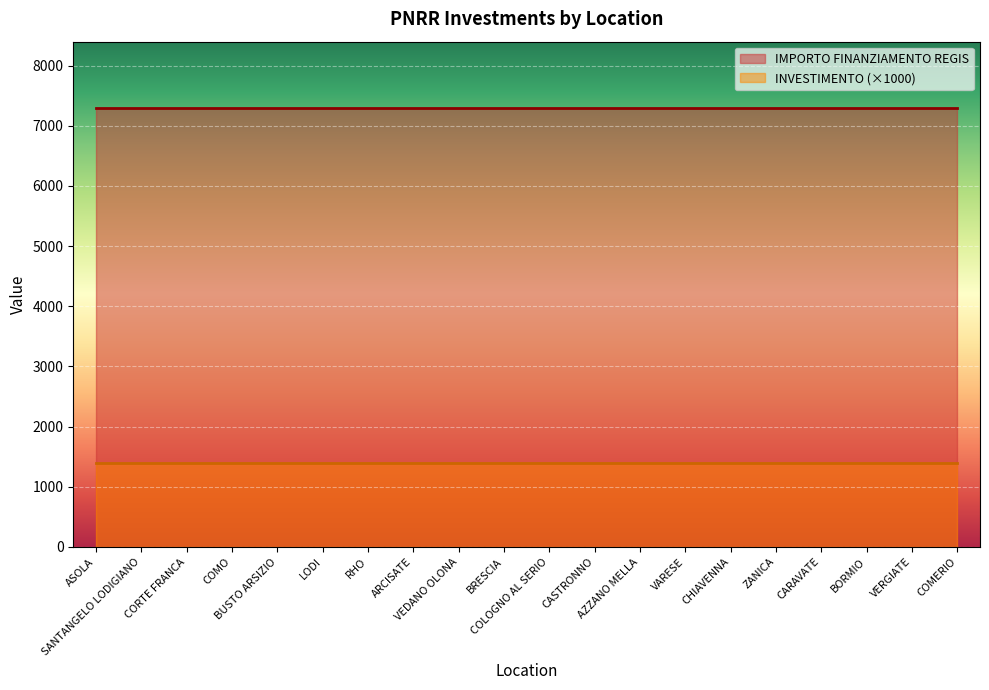

True or false: IMPORTO FINANZIAMENTO REGIS and INVESTIMENTO intersect in this chart.

False